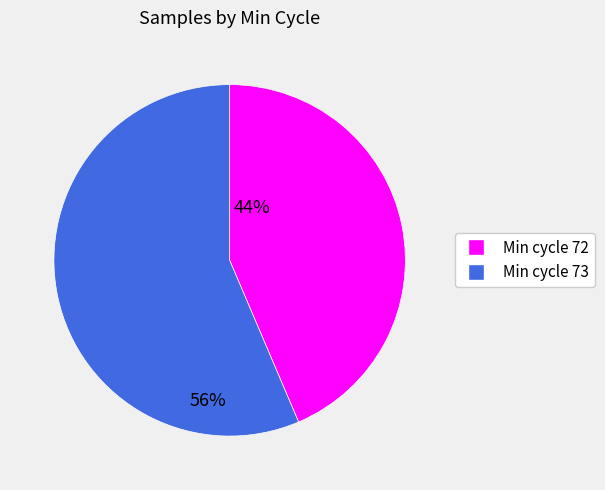

Is there any slice that represents more than half of the pie?

Yes